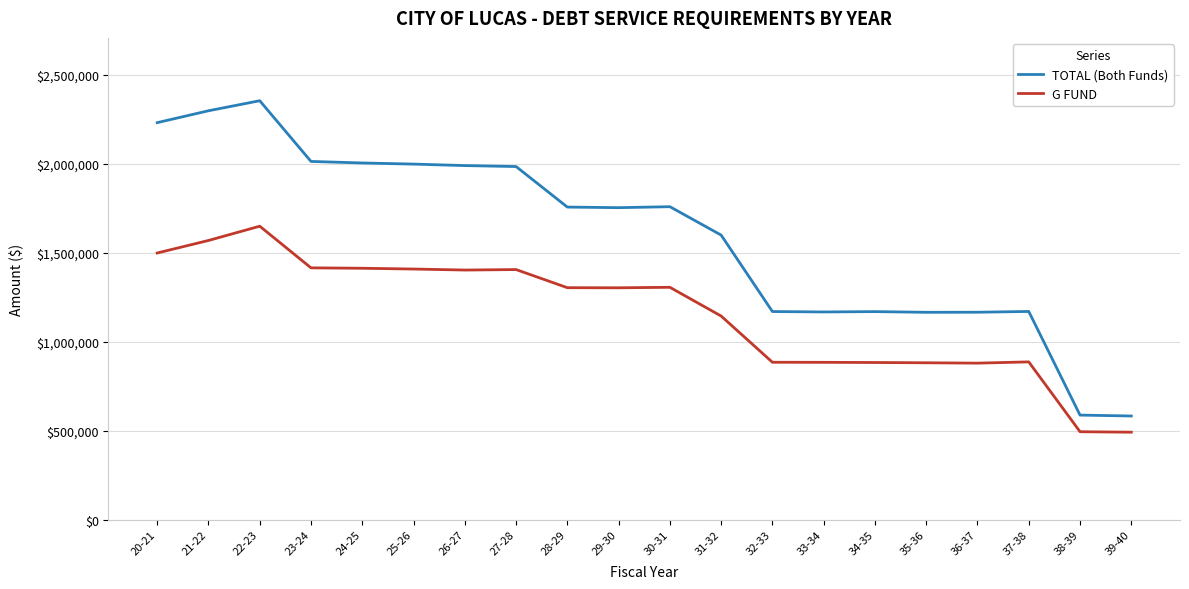

Rank the series by their maximum value, from highest to lowest.

TOTAL (Both Funds), G FUND